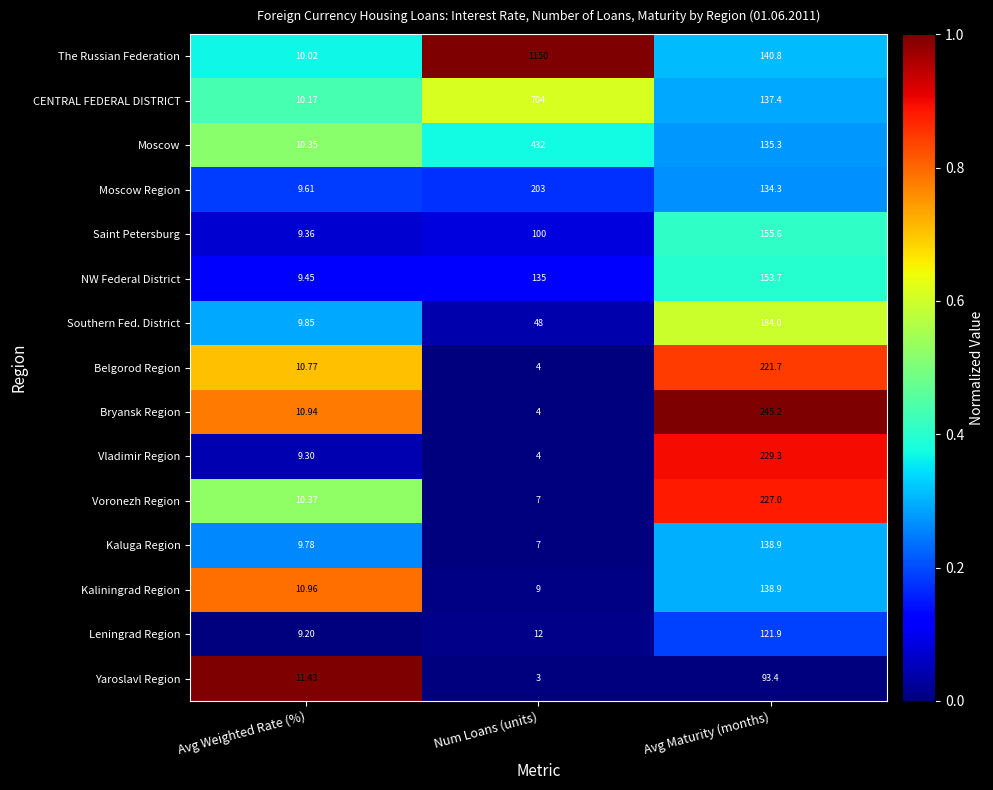

Rank the categories by Saint Petersburg value from highest to lowest.

Avg Maturity (months), Num Loans (units), Avg Weighted Rate (%)